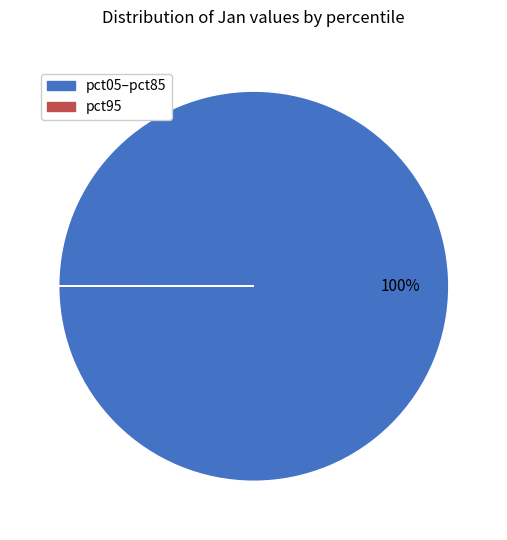

To the nearest percent, what is the average slice percentage?

50%